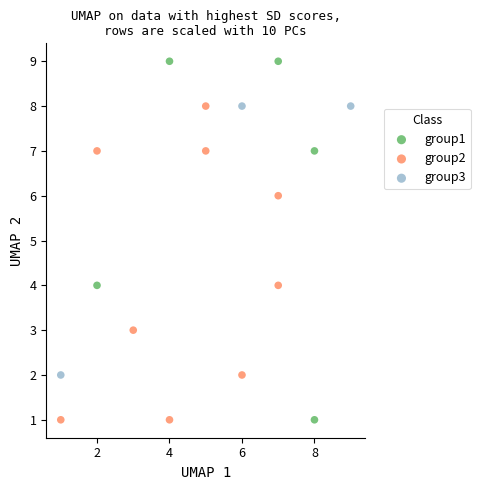

Which series has the largest Y range (max minus min)?

group1